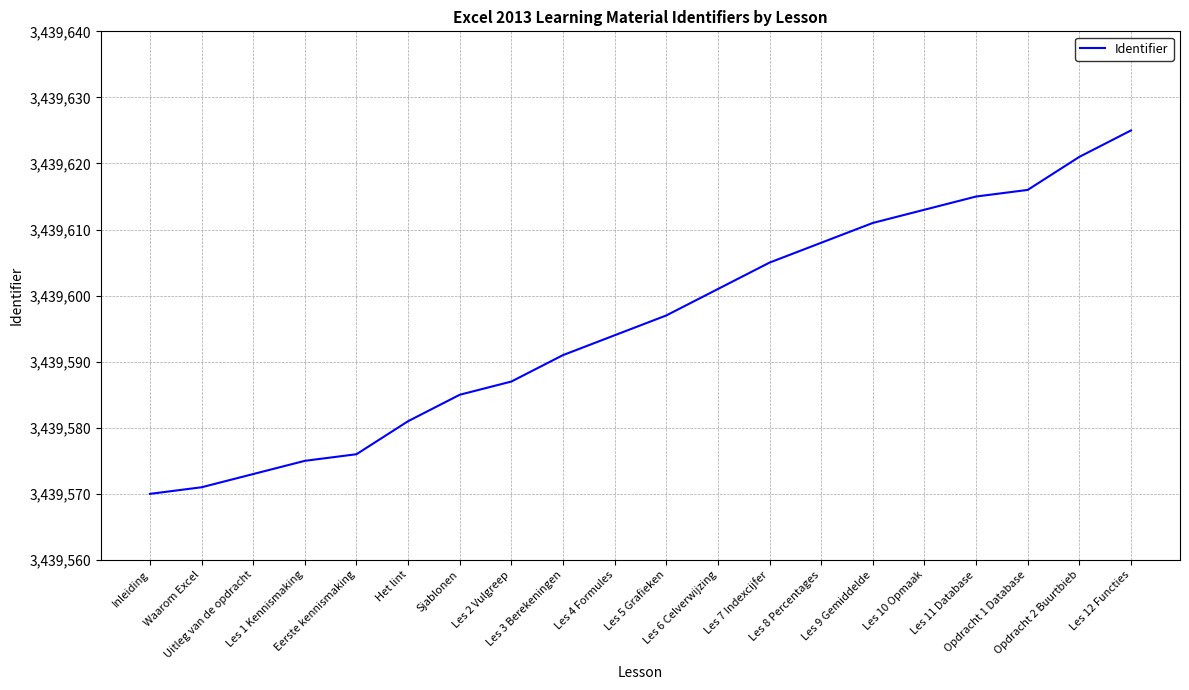

What position from the right is Opdracht 2 Buurtbieb?

2